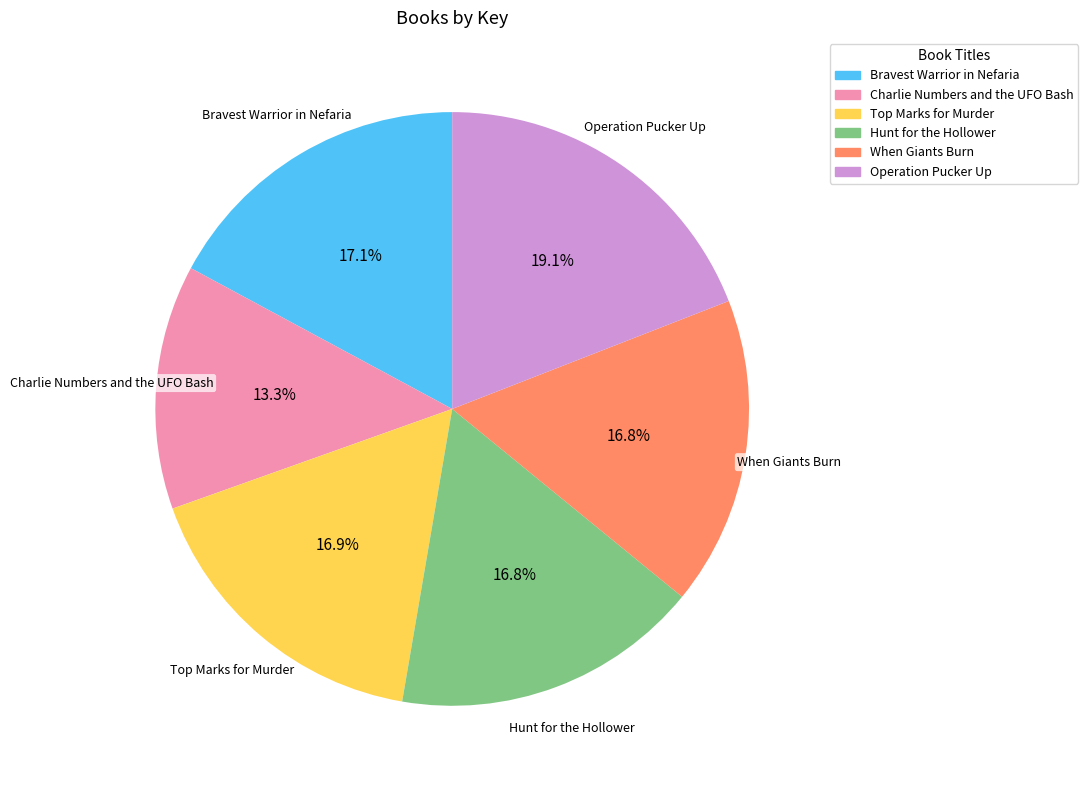

Which slice is the largest?

Operation Pucker Up